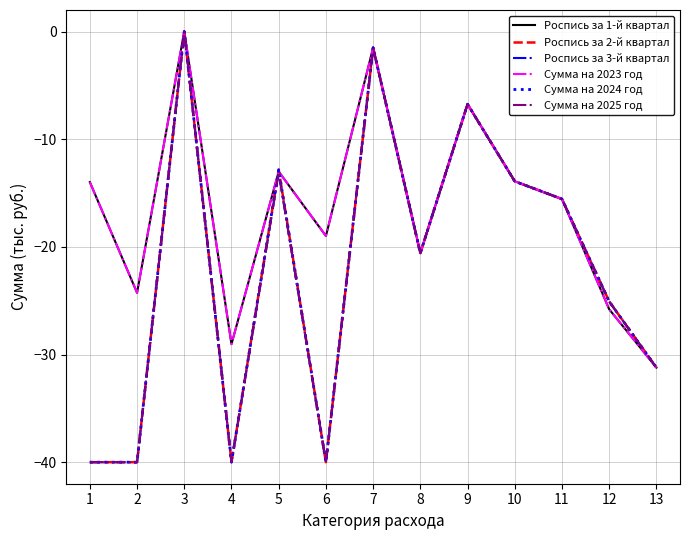

Reading left to right, extract all data points from this chart.

Роспись за 1-й квартал: -14.0	-24.3	0.0	-29.0	-13.0	-19.0	-1.5	-20.6	-6.7	-13.9	-15.6	-25.8	-31.2
Роспись за 2-й квартал: -40.0	-40.0	0.0	-40.0	-12.8	-40.0	-1.5	-20.6	-6.7	-13.9	-15.6	-25.1	-31.2
Роспись за 3-й квартал: -40.0	-40.0	0.0	-40.0	-13.1	-40.0	-1.5	-20.6	-6.7	-13.9	-15.6	-25.1	-31.2
Сумма на 2023 год: -14.0	-24.3	0.0	-29.0	-13.0	-19.0	-1.5	-20.6	-6.7	-13.9	-15.6	-25.8	-31.2
Сумма на 2024 год: -40.0	-40.0	0.0	-40.0	-12.8	-40.0	-1.5	-20.6	-6.7	-13.9	-15.6	-25.1	-31.2
Сумма на 2025 год: -40.0	-40.0	0.0	-40.0	-13.1	-40.0	-1.5	-20.6	-6.7	-13.9	-15.6	-25.1	-31.2